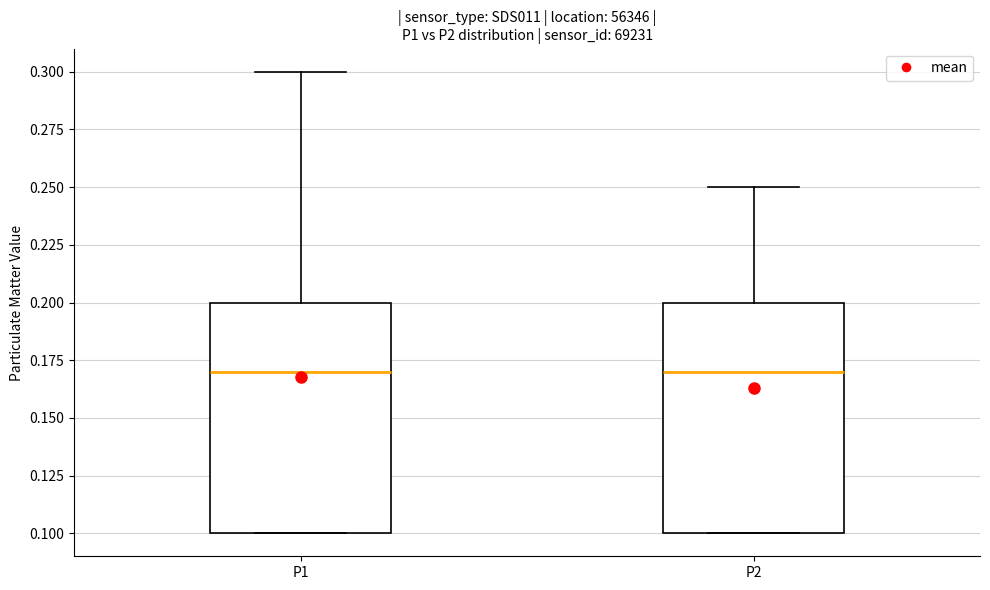

Where does the upper whisker of the box for P1 end on the y-axis? The values are not printed on the chart, so give them approximately, as read against the axis.

0.30